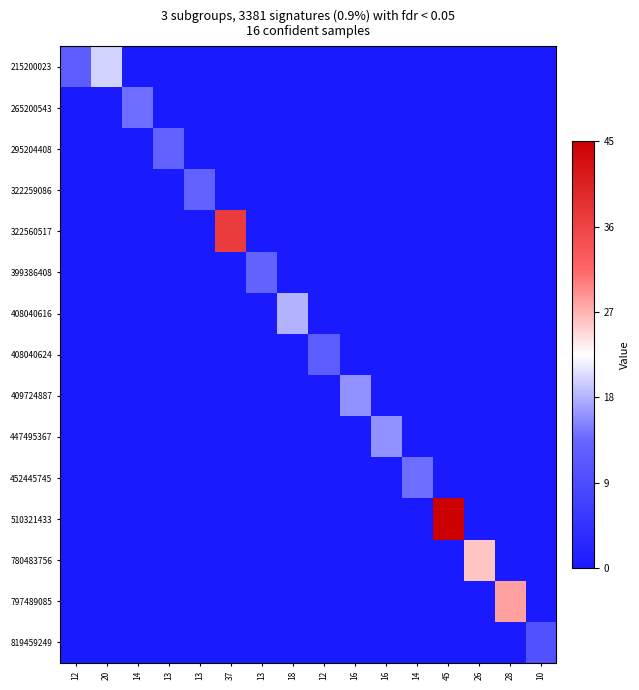

At which category is the sum across all series the highest?

45